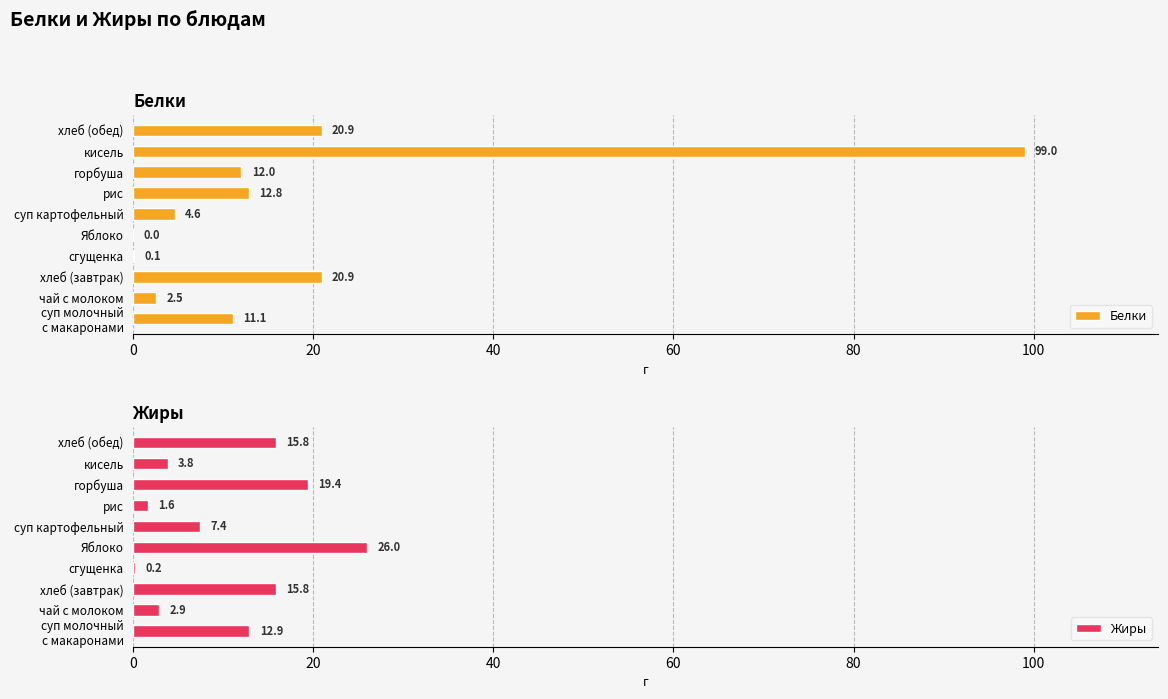

At how many categories does at least one series exceed 13?

5